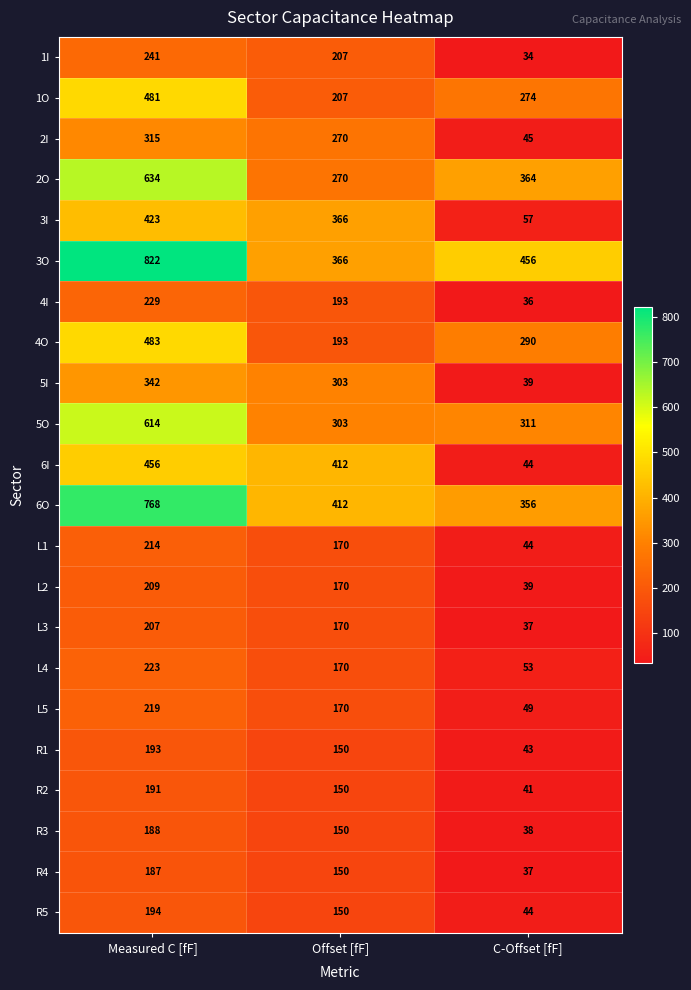

At Measured C [fF], list the series in order from smallest to largest.

R4, R3, R2, R1, R5, L3, L2, L1, L5, L4, 4I, 1I, 2I, 5I, 3I, 6I, 1O, 4O, 5O, 2O, 6O, 3O